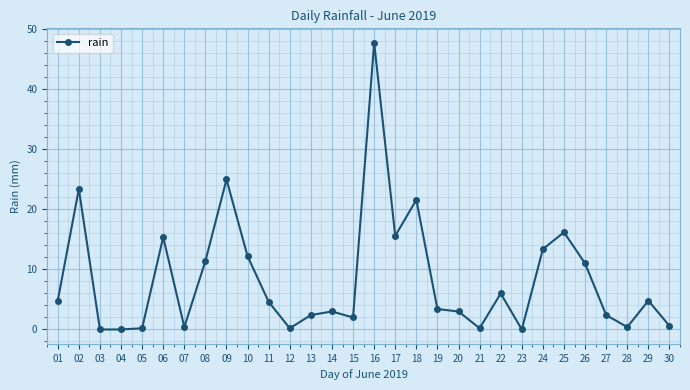

What is the difference between the maximum and minimum values?

47.8